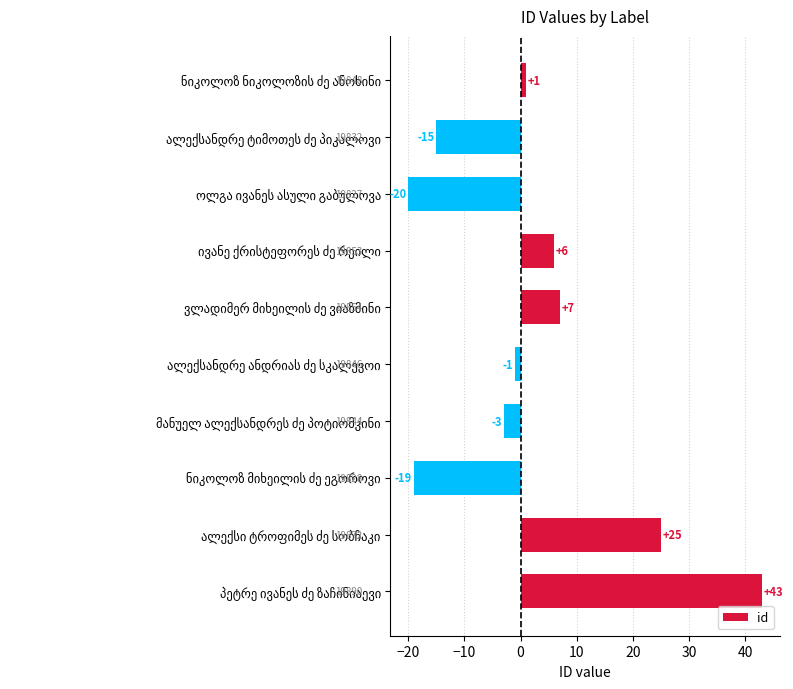

What is the minimum value shown in the chart?

-20